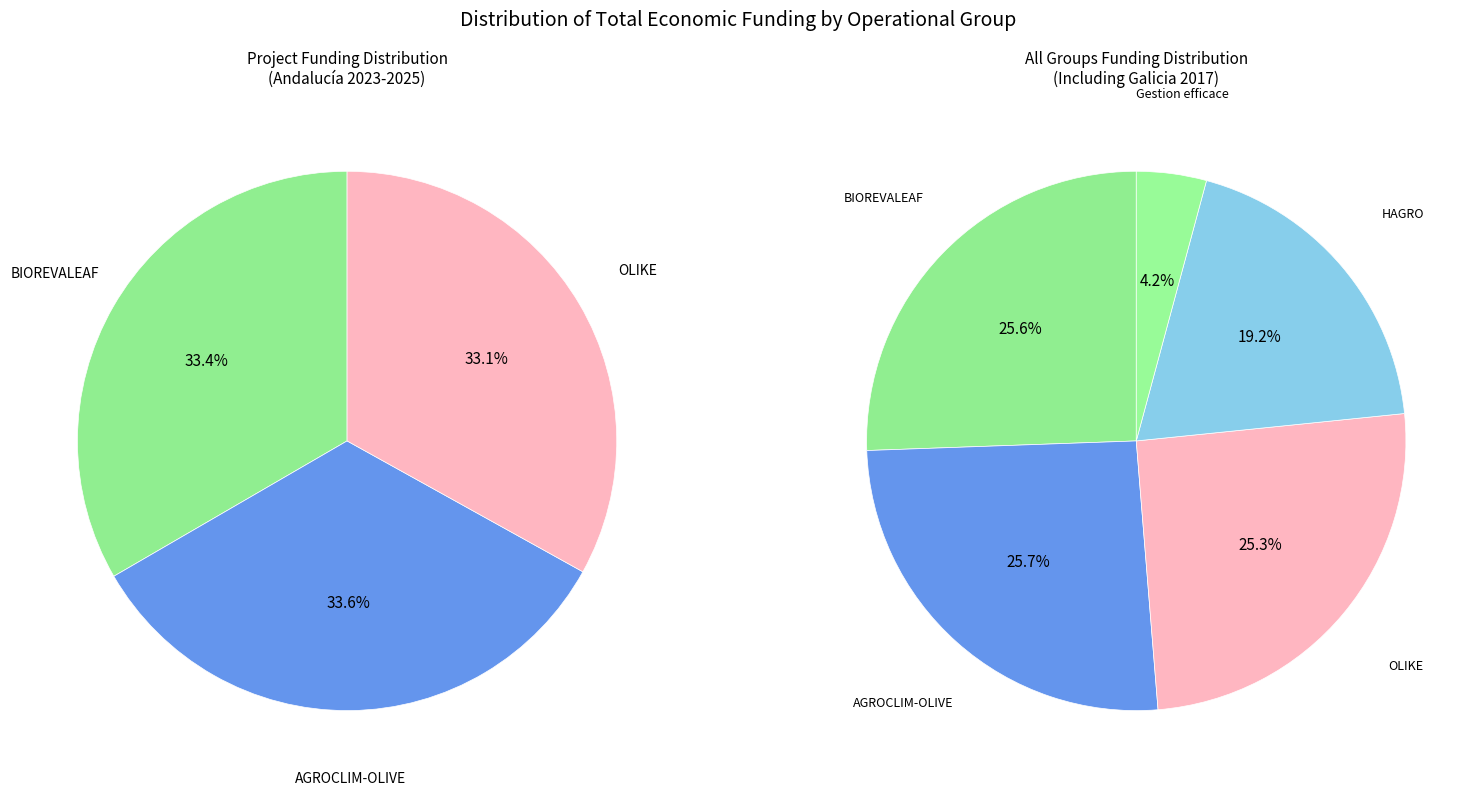

To the nearest percent, what is the difference between the largest and smallest slice percentages?

22%